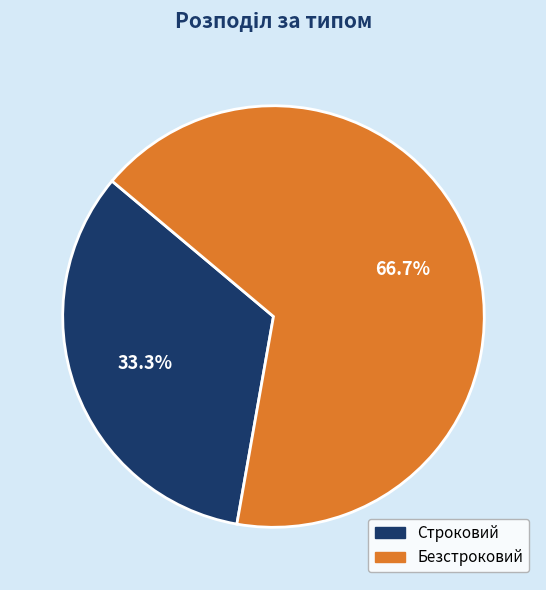

Is Безстроковий the majority of the pie?

Yes